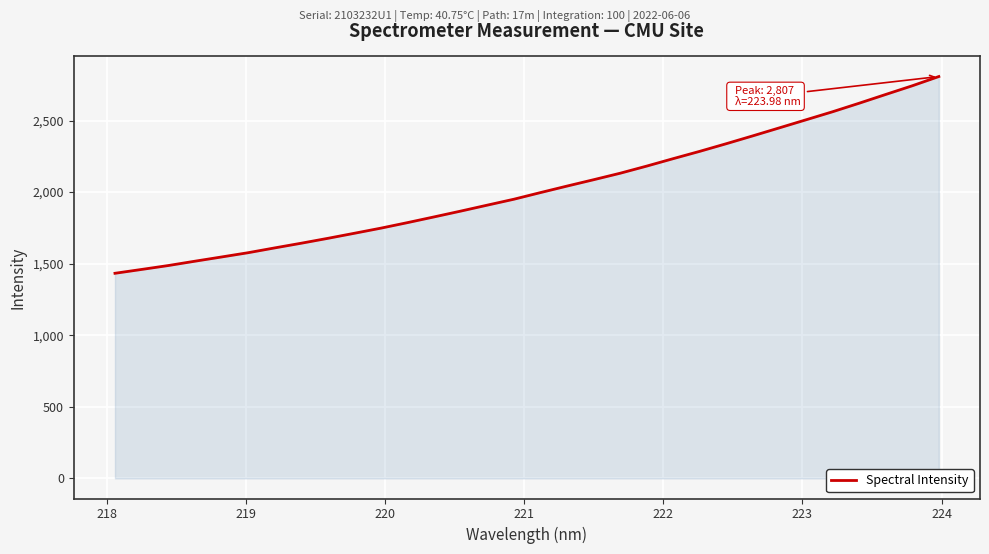

Reading left to right, extract all data points from this chart.

1433.0	1459.8	1487.0	1517.2	1546.7	1576.6	1610.1	1643.0	1677.0	1712.5	1748.4	1787.0	1826.9	1867.4	1909.0	1950.4	1996.8	2042.2	2086.6	2132.0	2181.9	2234.1	2285.1	2338.5	2393.4	2449.3	2505.3	2561.6	2621.1	2682.3	2742.9	2807.5